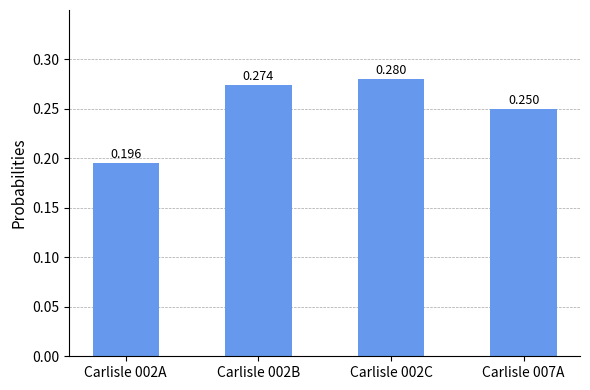

Rank the categories by value from highest to lowest.

Carlisle 002C, Carlisle 002B, Carlisle 007A, Carlisle 002A